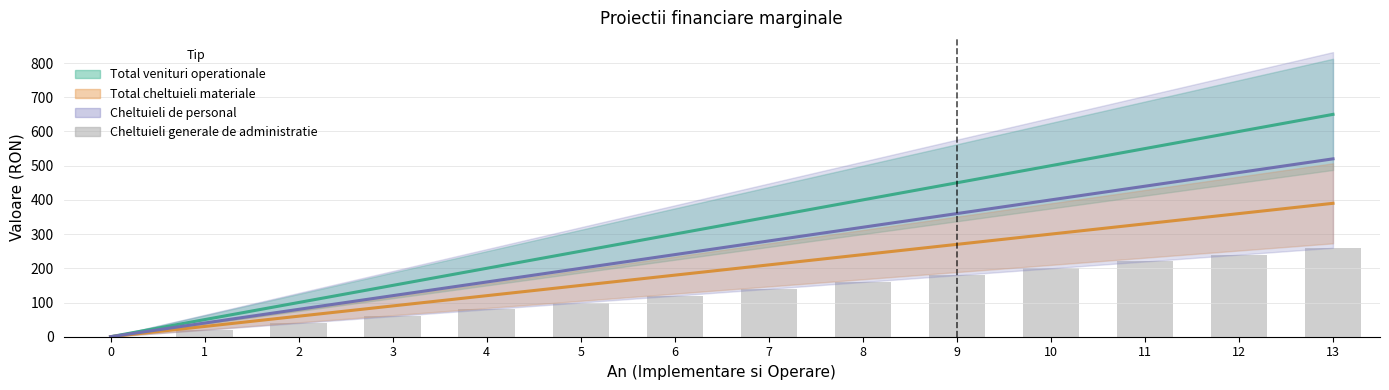

True or false: the data shows -174 at 0.

False